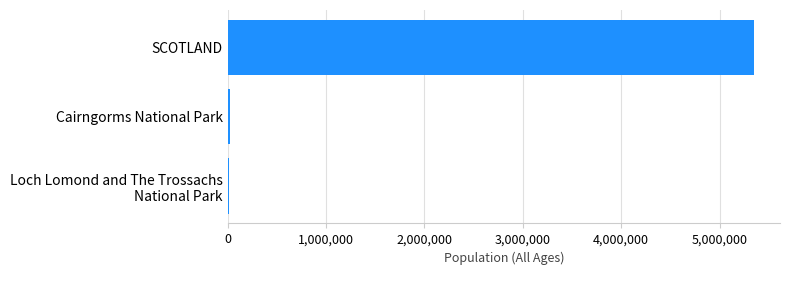

What is the maximum value shown in the chart?

5347600